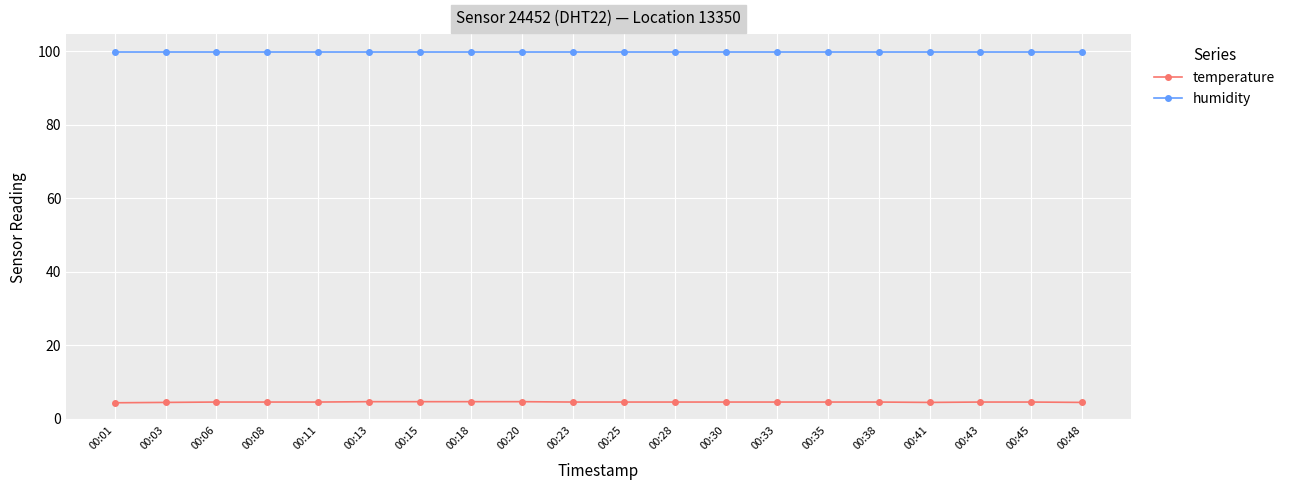

How many temperature values are between 4 and 5?

20